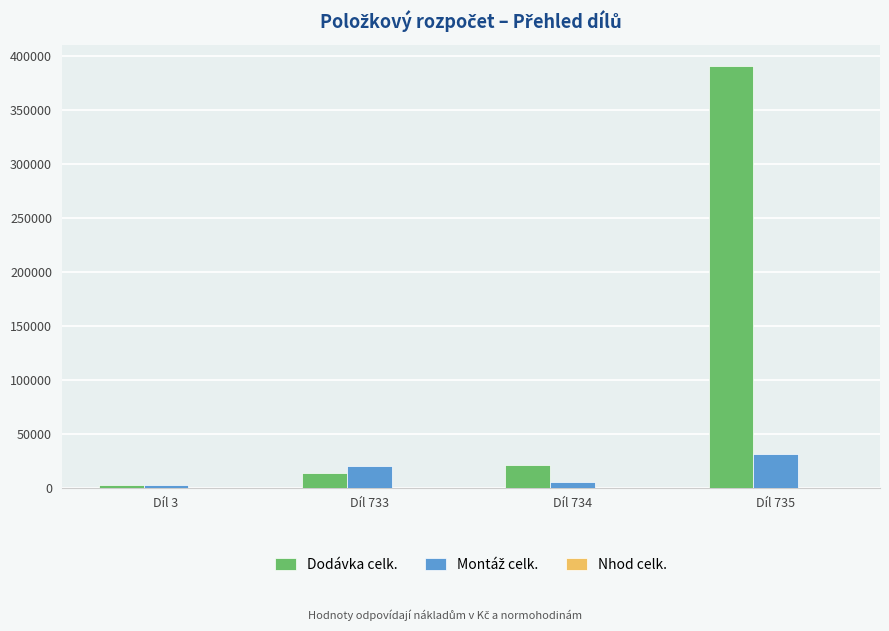

The value of Dodávka celk. at Díl 734 is 21381.8. True or false?

True